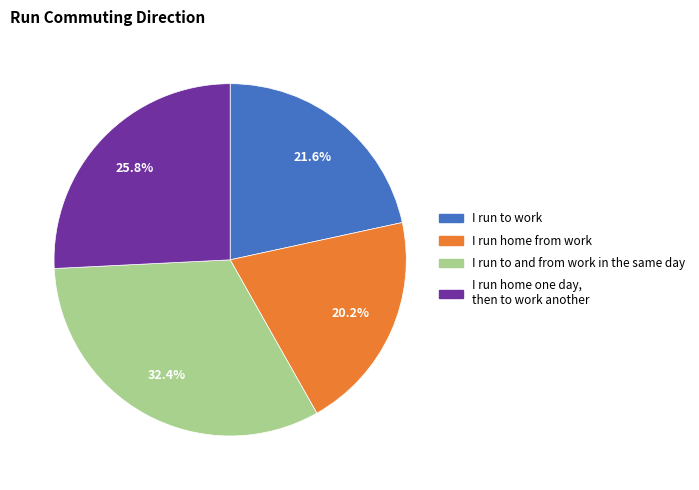

Is there any slice that represents more than half of the pie?

No